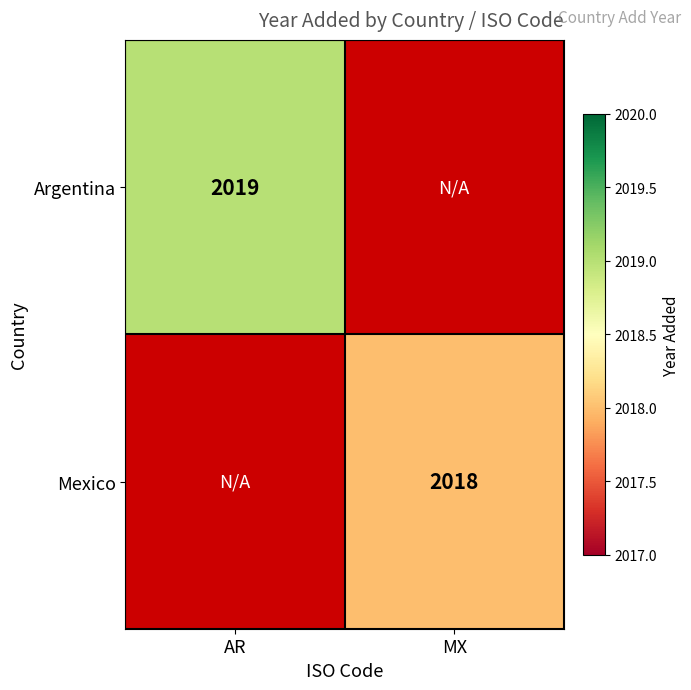

The value of Argentina at AR is 2019. True or false?

True